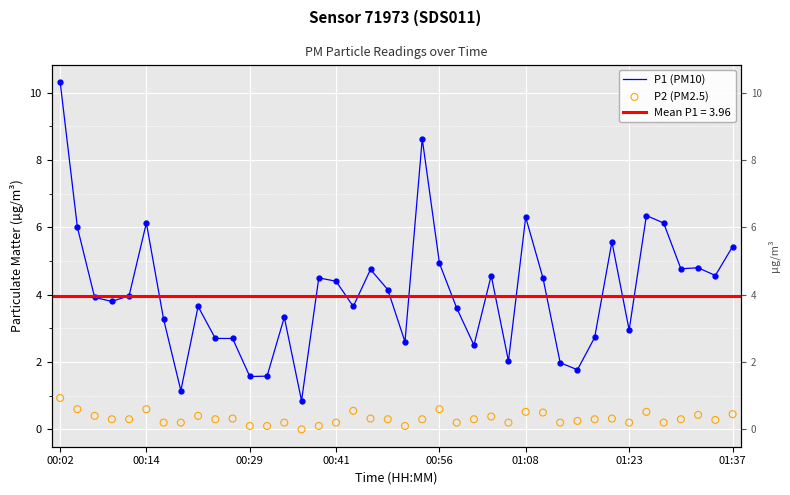

What are all the series names shown in the legend?

P1 (PM10), P2 (PM2.5)